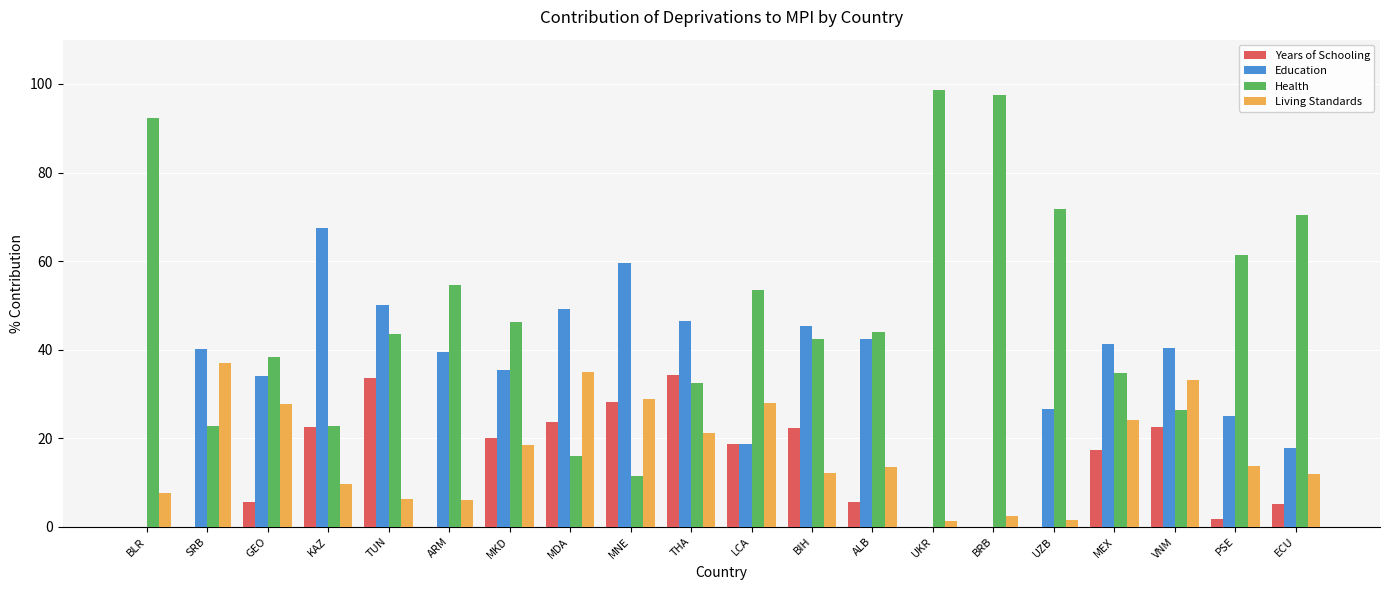

What is the total value across all series at GEO?

105.5